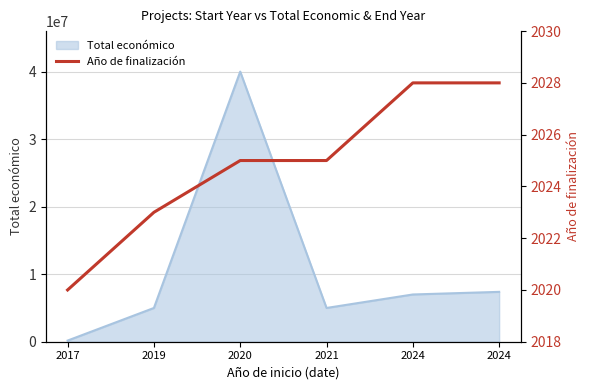

What is the difference between the maximum and minimum values?

8